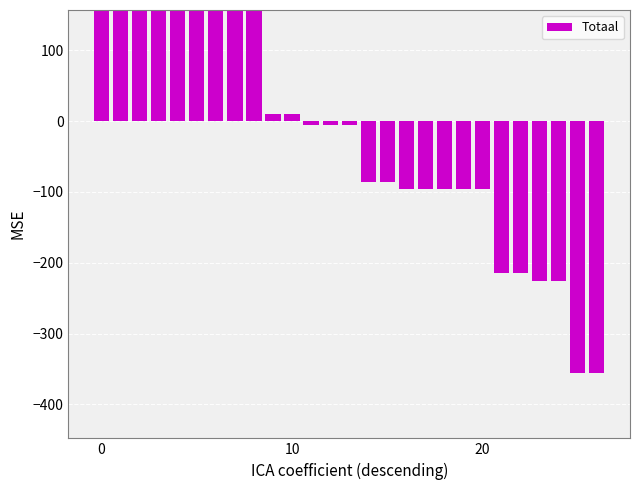

What is the difference between the maximum and minimum values?

745.0